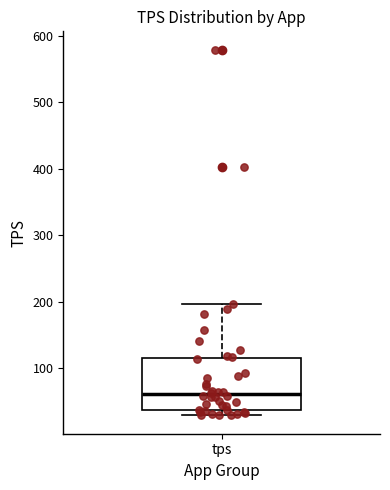

Transcribe this box plot: give where the median line is, the range the box spans, and where the two whiskers end, as read against the y-axis. The values are not printed on the chart, so give them approximately, as read against the axis.

median 60, box 40 to 110, whiskers 30 to 200